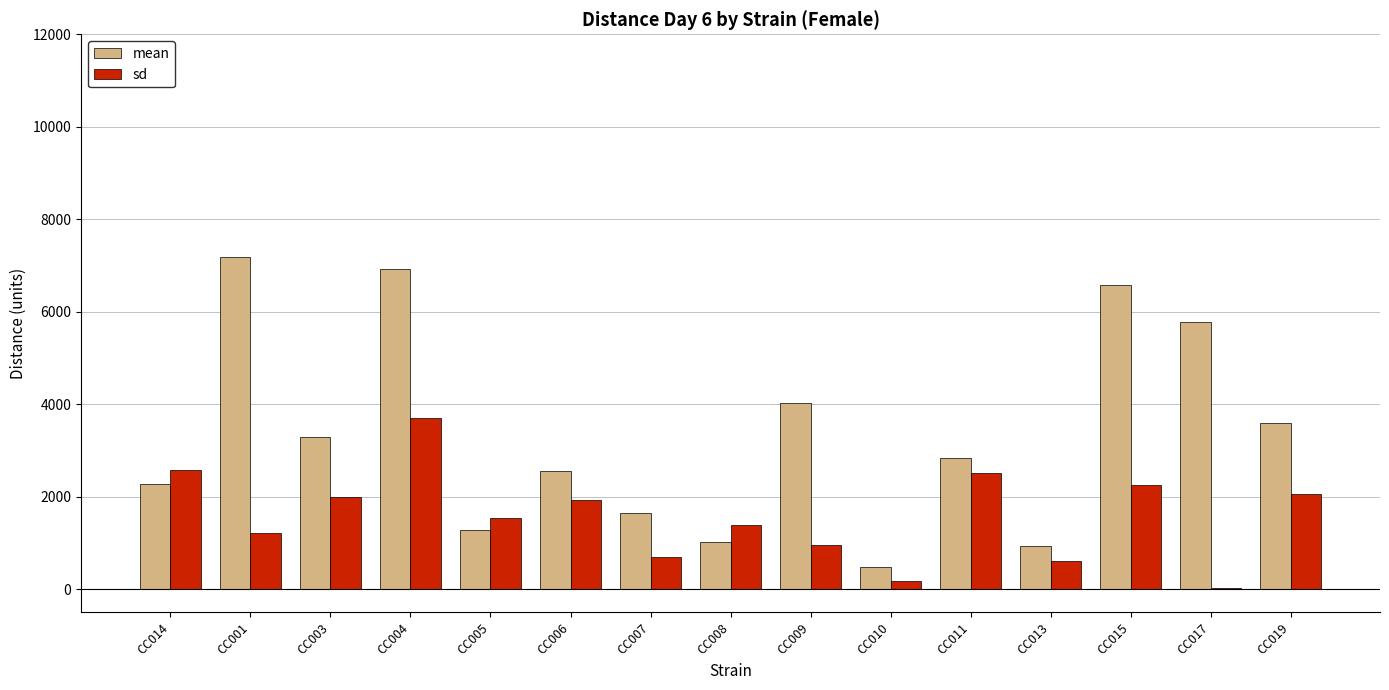

How many distinct data groups are displayed?

2